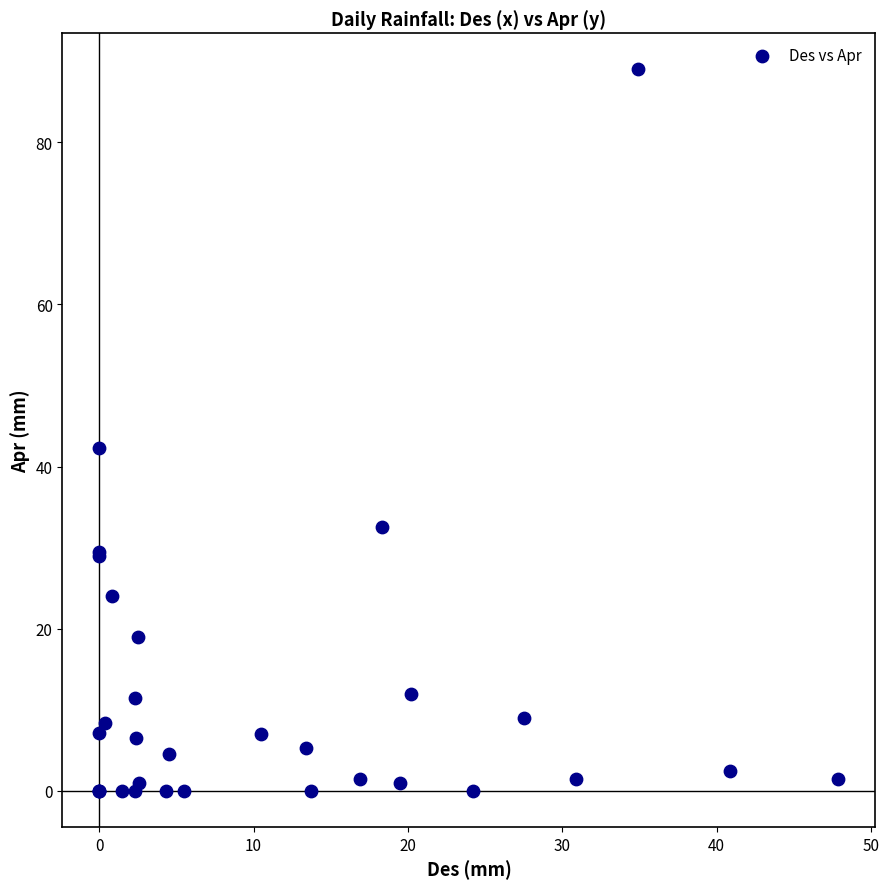

What Y value in the scatter plot is closest to 44?

42.3